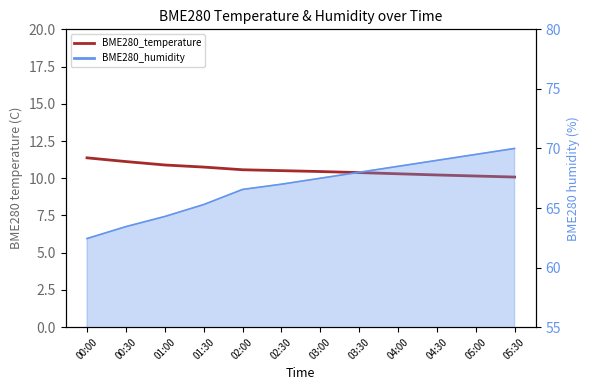

Which label corresponds to the largest value in the chart?

00:00